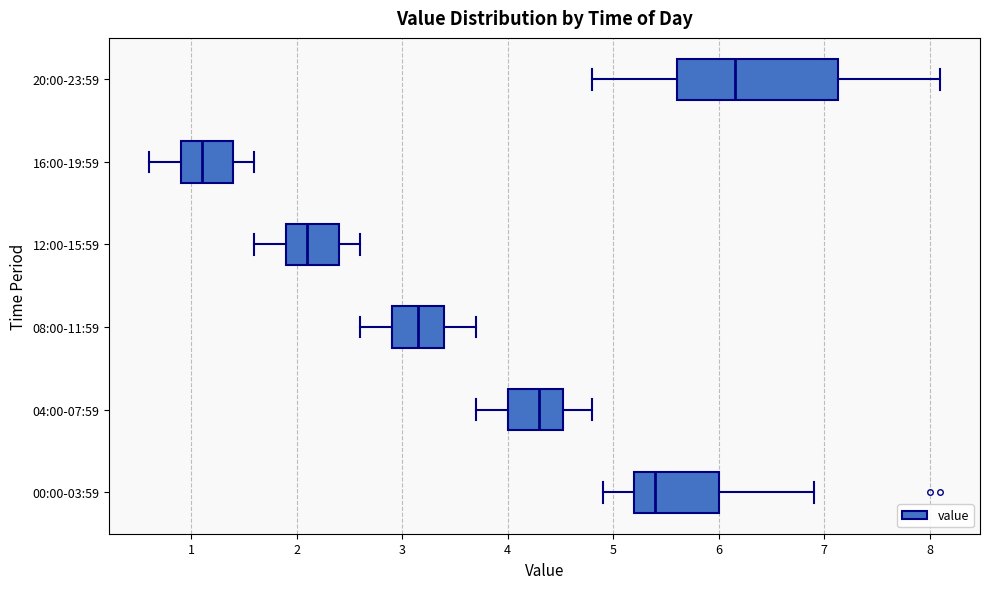

Reading bottom to top, transcribe this box plot: for each box, give where its median line is, the range the box spans, and where its two whiskers end, as read against the x-axis. The values are not printed on the chart, so give them approximately, as read against the axis.

00:00-03:59: median 5.4, box 5.2 to 6.0, whiskers 4.9 to 6.9
04:00-07:59: median 4.3, box 4.0 to 4.5, whiskers 3.7 to 4.8
08:00-11:59: median 3.2, box 2.9 to 3.4, whiskers 2.6 to 3.7
12:00-15:59: median 2.1, box 1.9 to 2.4, whiskers 1.6 to 2.6
16:00-19:59: median 1.1, box 0.9 to 1.4, whiskers 0.6 to 1.6
20:00-23:59: median 6.2, box 5.6 to 7.1, whiskers 4.8 to 8.1